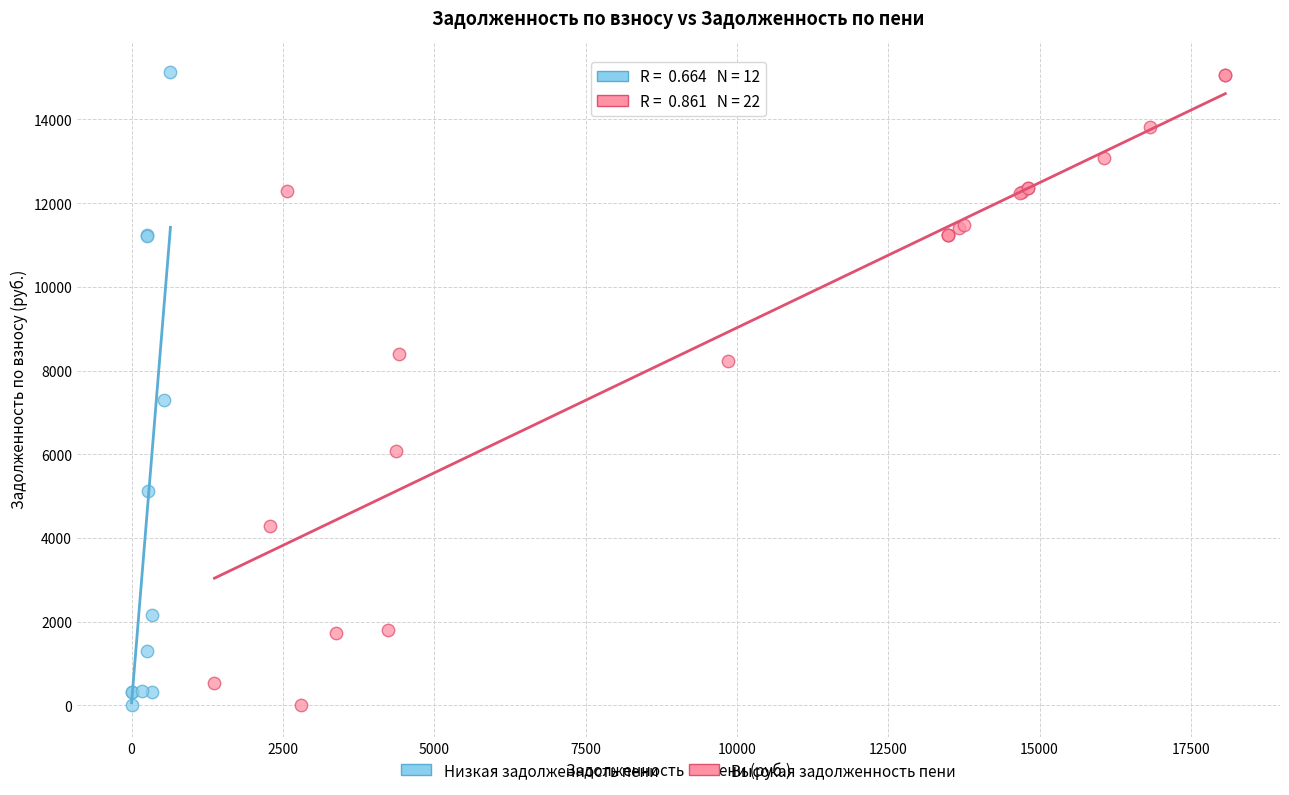

What are all the series names shown in the legend?

Низкая задолженность пени, Высокая задолженность пени